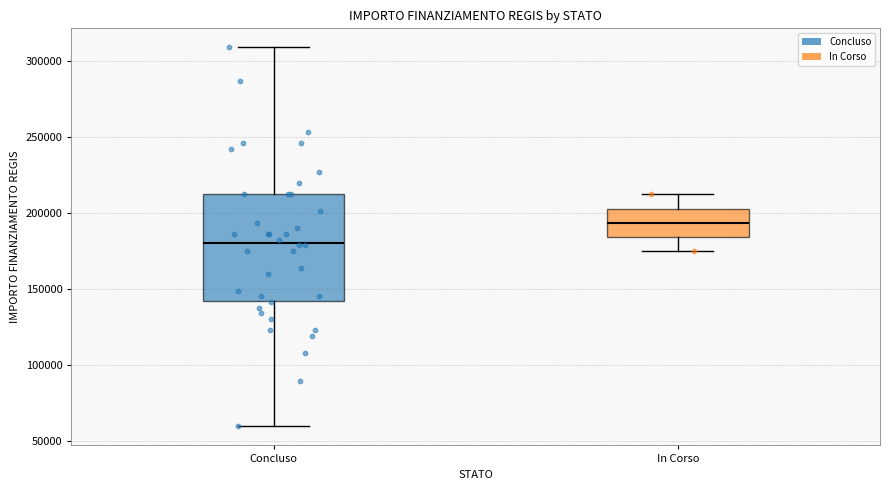

Where does the upper whisker of the box for Concluso end on the y-axis? The values are not printed on the chart, so give them approximately, as read against the axis.

310000